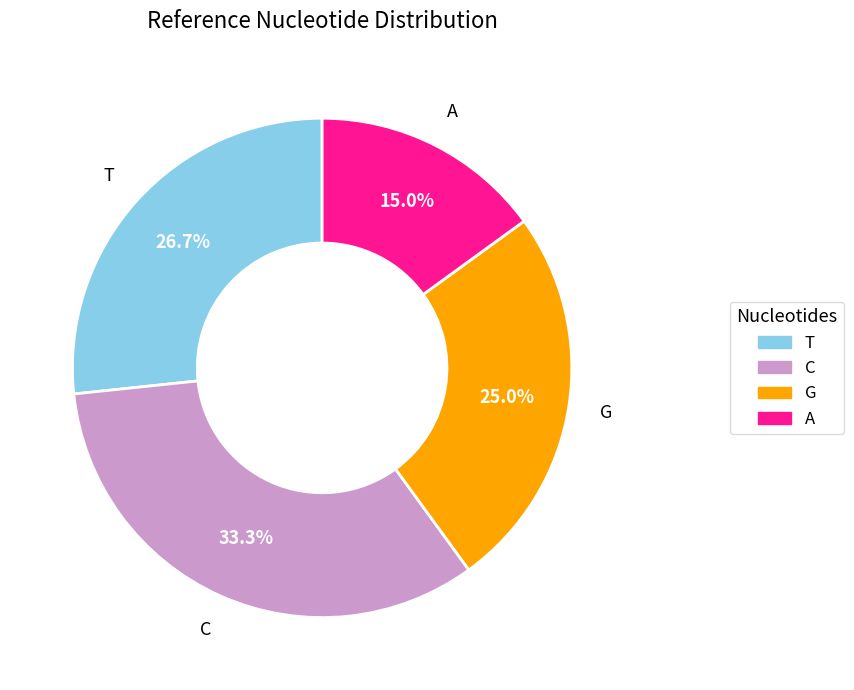

What is the largest slice in the pie chart?

C